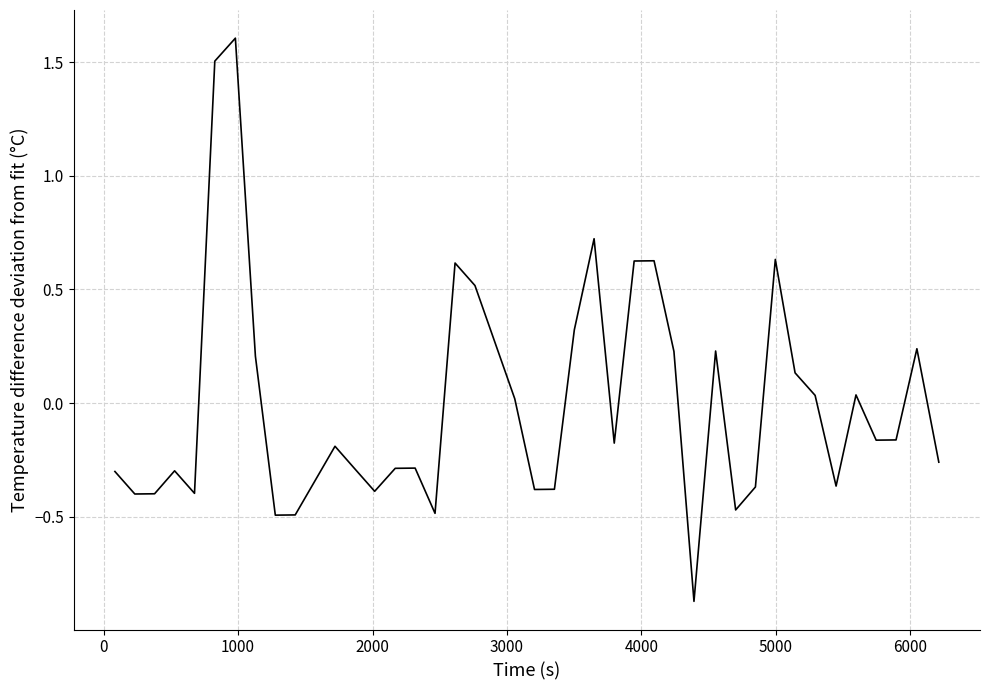

What is the greatest value displayed?

1.6